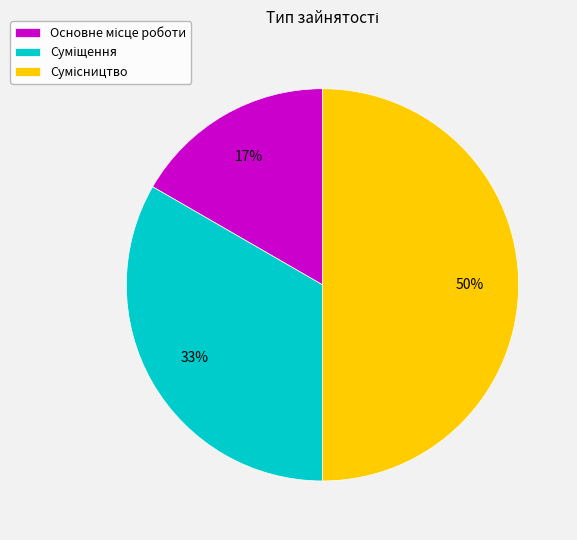

To the nearest percent, what is the difference between the largest and smallest slice percentages?

33%